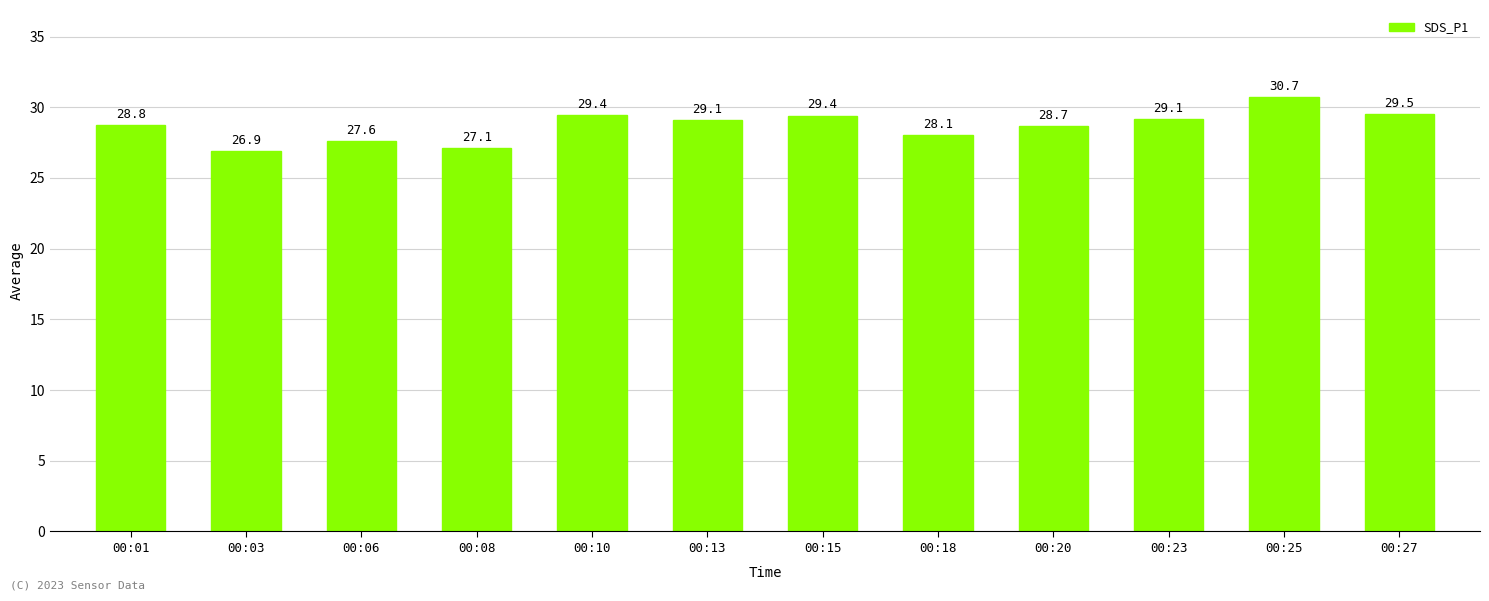

What is the smallest value displayed?

26.9